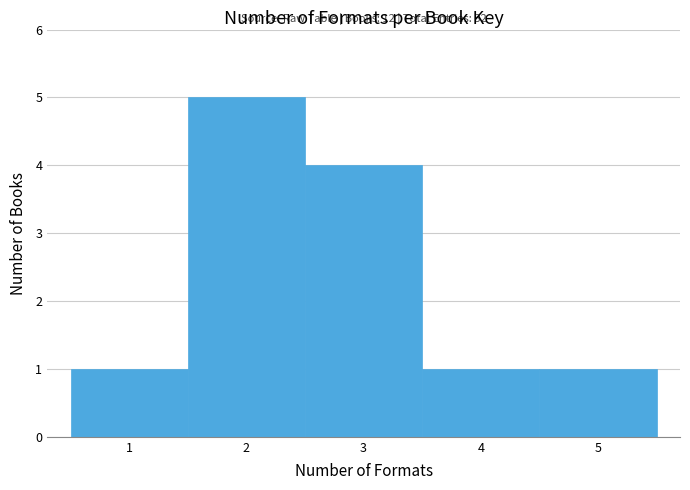

Over which range of the x-axis is the bar tallest?

1.5 to 2.5